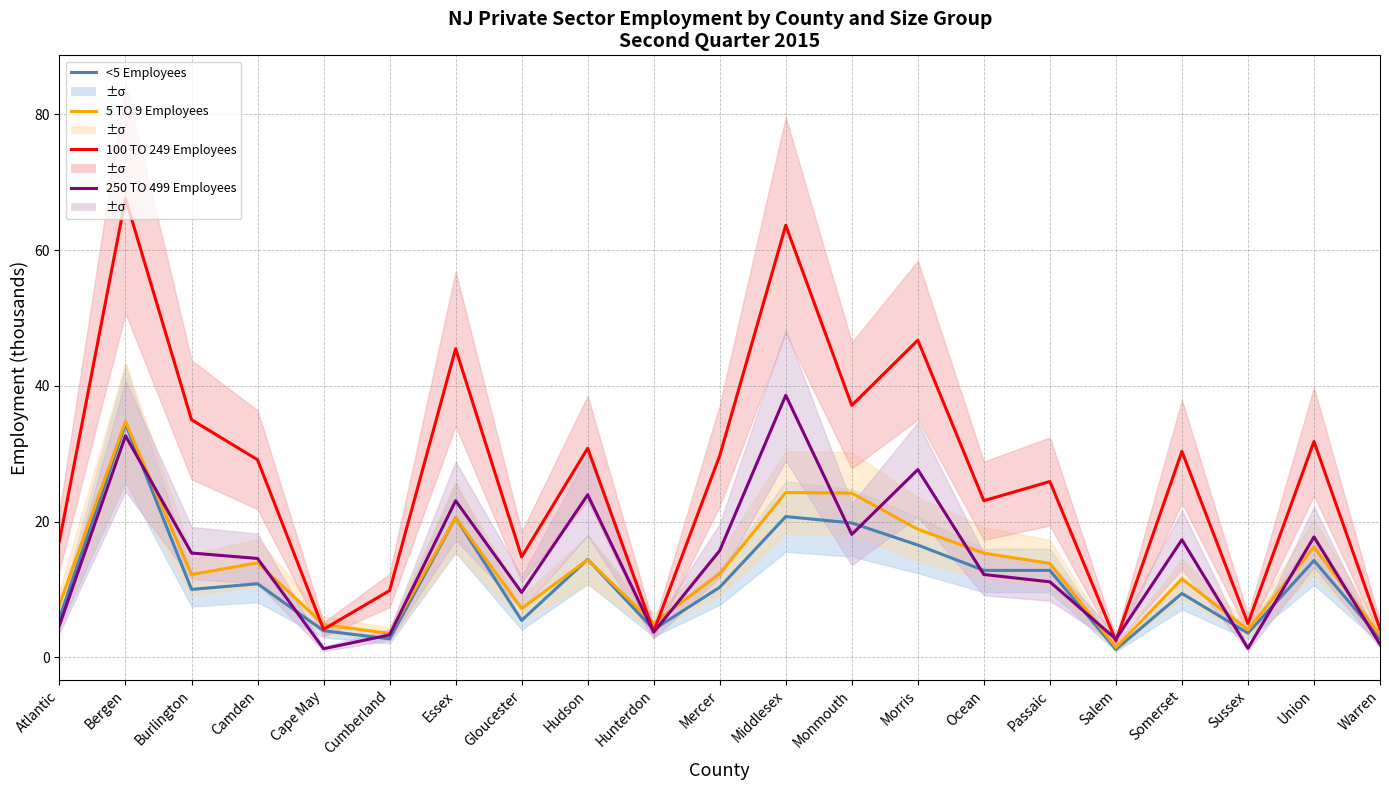

Where is the first local maximum for 250 TO 499 Employees?

Bergen